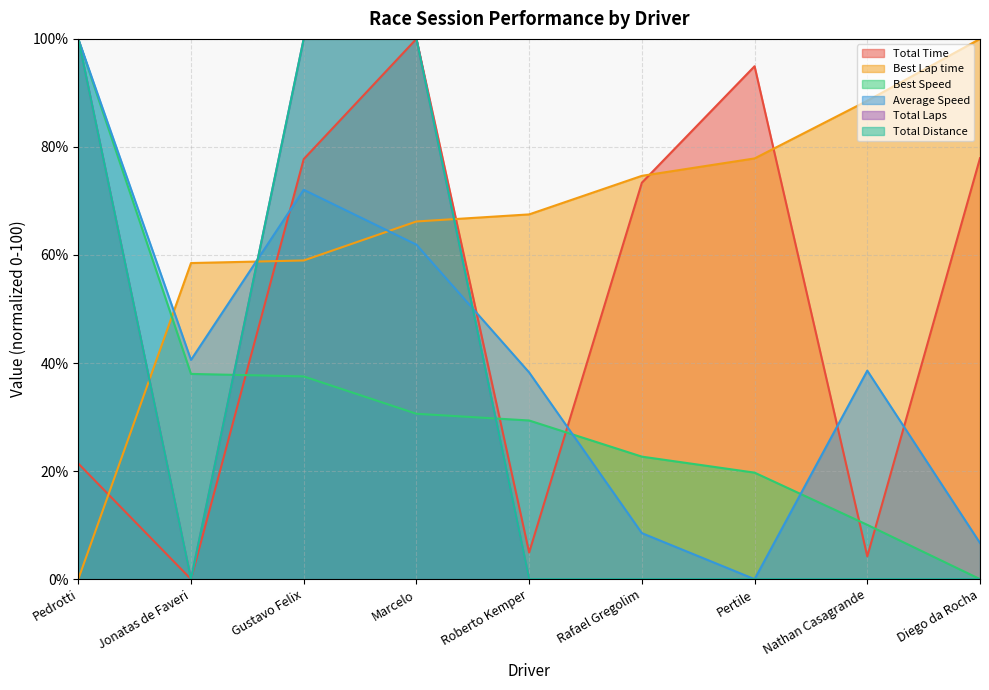

What is the value of the Total Time point at the 1st from the left?

21.4